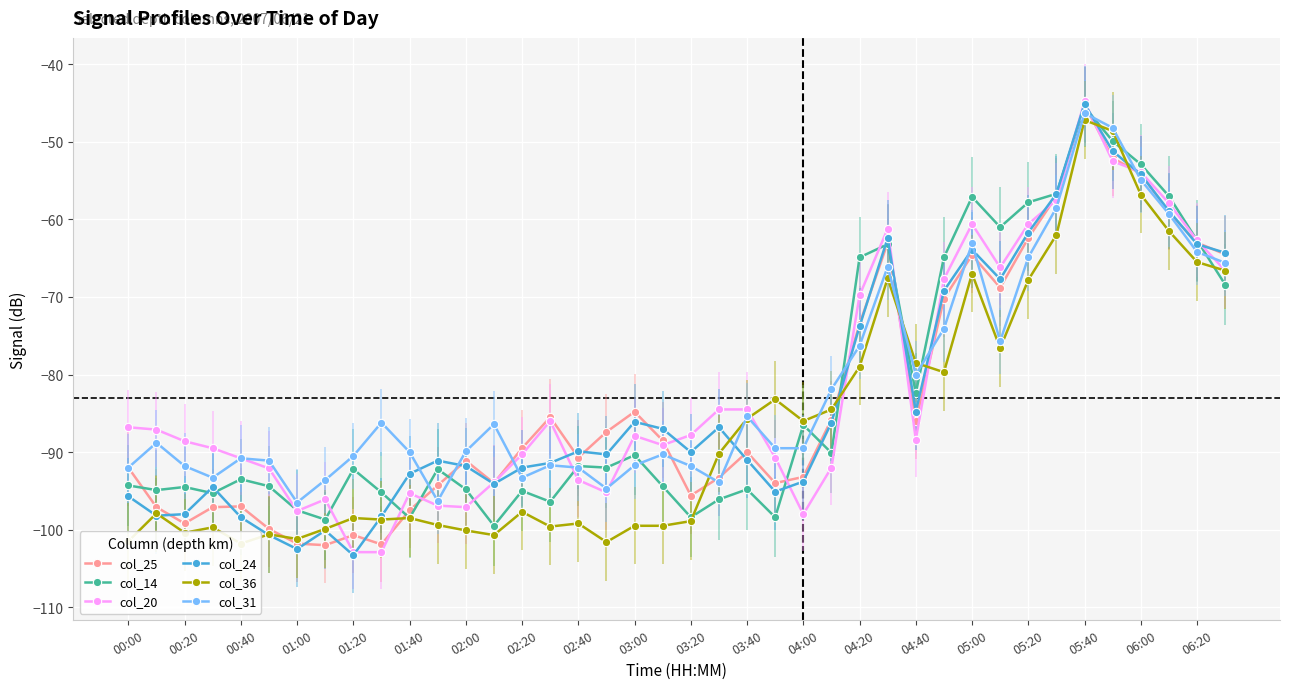

Is the value of col_20 at 06:00 greater than the value of col_14 at 05:00?

Yes